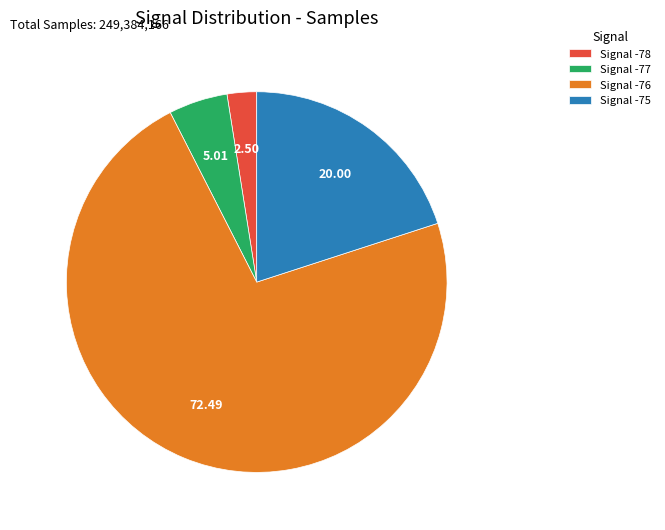

Rank the categories by value from highest to lowest.

Signal -76, Signal -75, Signal -77, Signal -78